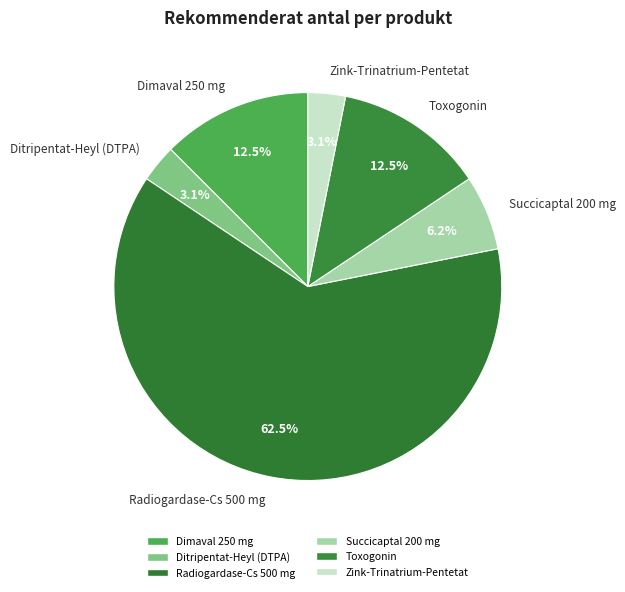

Between Dimaval 250 mg and Succicaptal 200 mg, which is larger?

Dimaval 250 mg